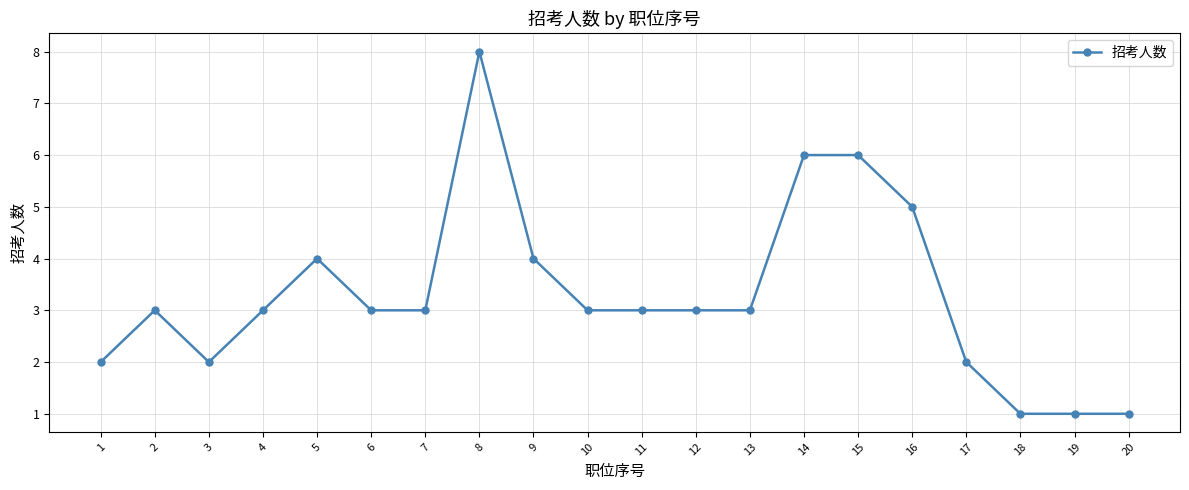

Is it true that the value at 9 is 3?

False